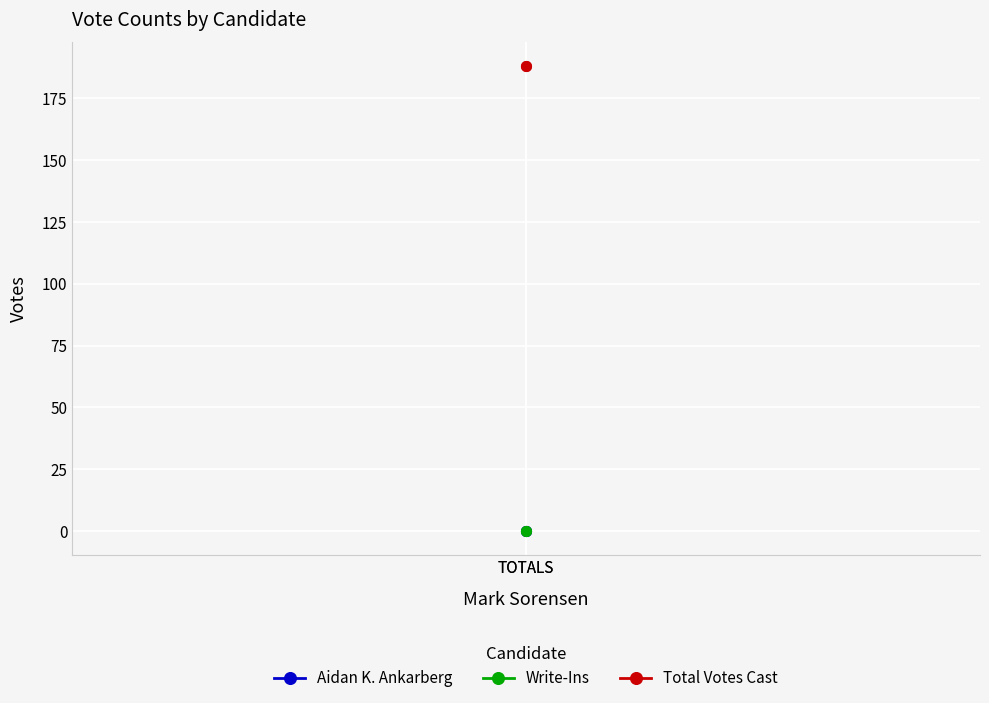

Is the value of Total Votes Cast at TOTALS greater than the value of Aidan K. Ankarberg at TOTALS?

Yes